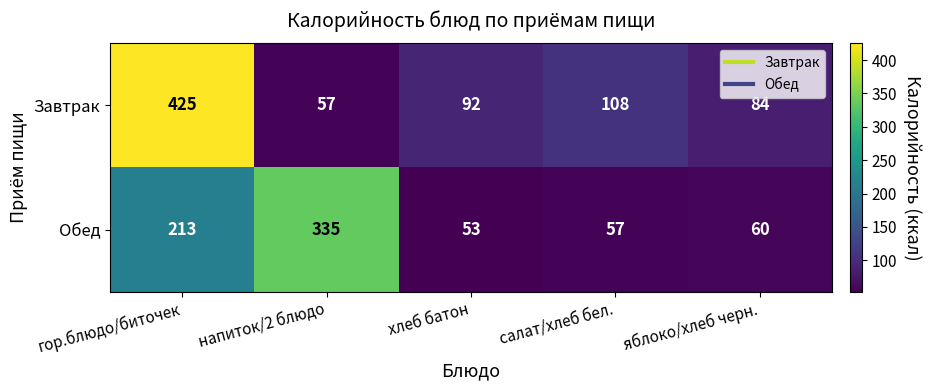

What is the smallest value displayed?

53